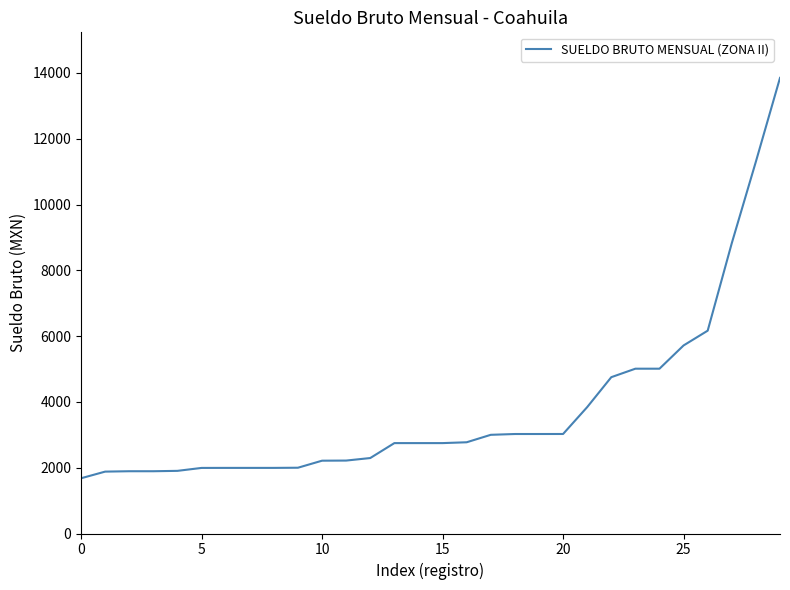

What is the difference between the maximum and minimum values?

12171.0